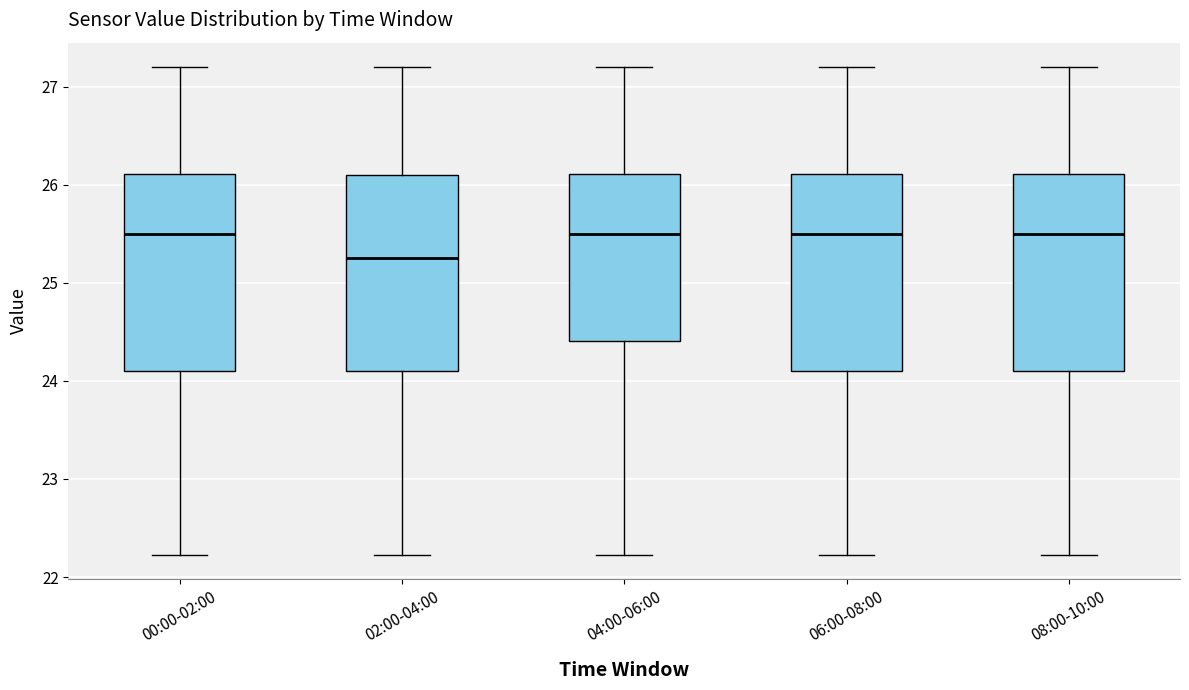

Where is the lower edge of the box for 08:00-10:00 on the y-axis? The values are not printed on the chart, so give them approximately, as read against the axis.

24.1